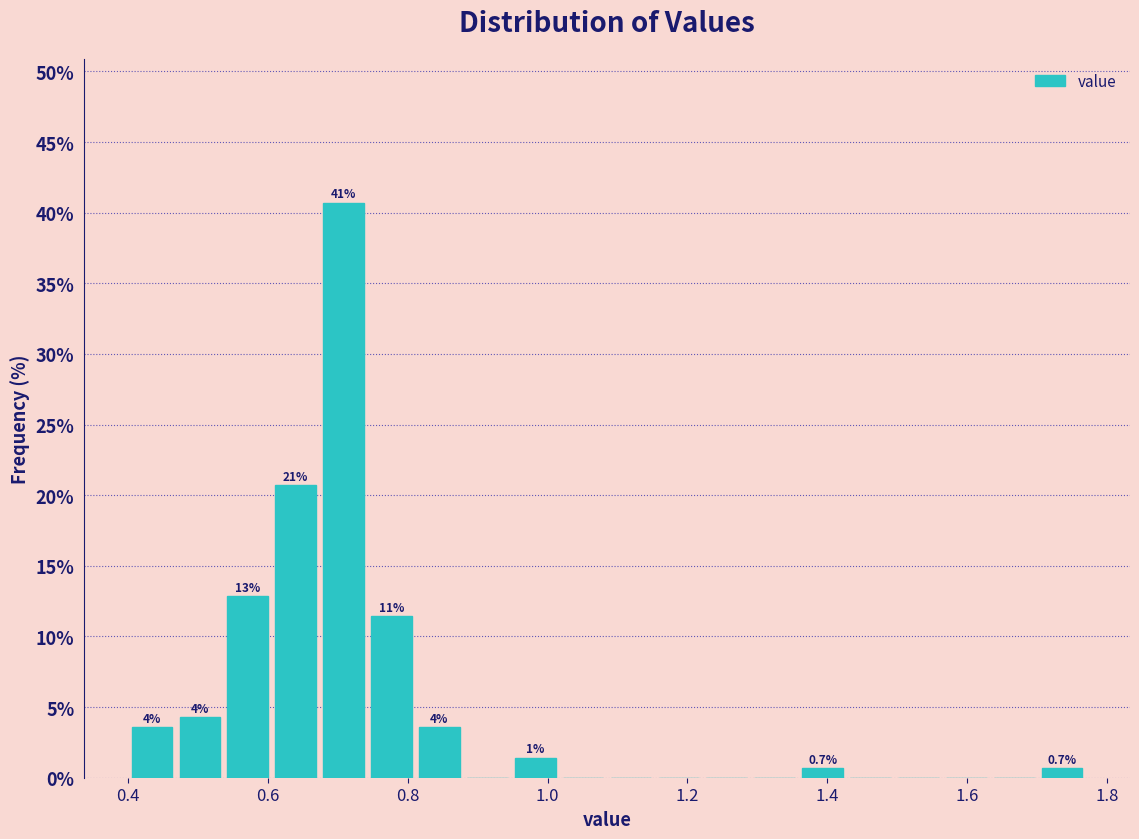

Around what value on the x-axis is the tallest bar? Give the approximate position of its centre, as read against the axis.

0.70